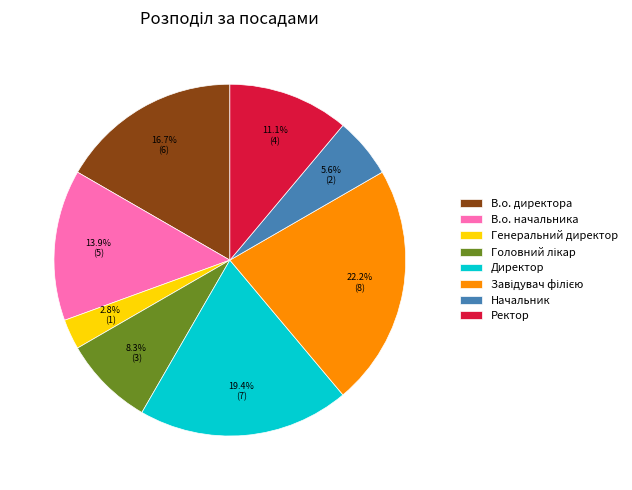

Which category has the smallest portion of the pie?

Генеральний директор